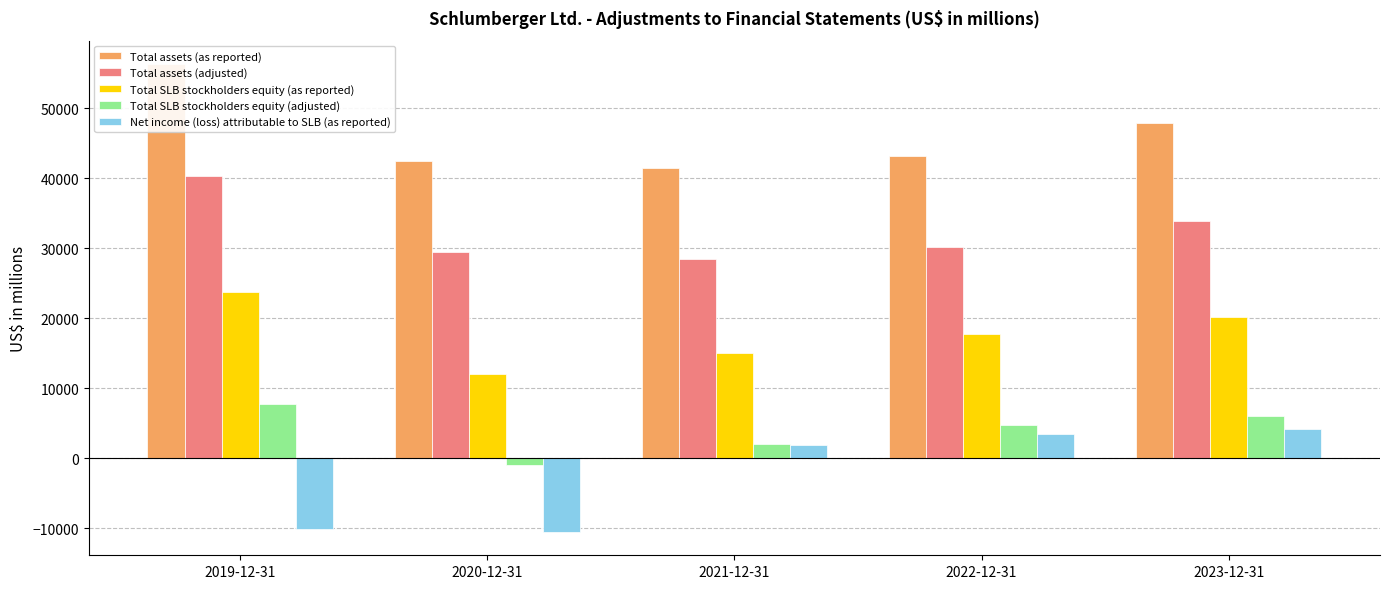

What is the difference between the highest and lowest values at 2019-12-31?

66449